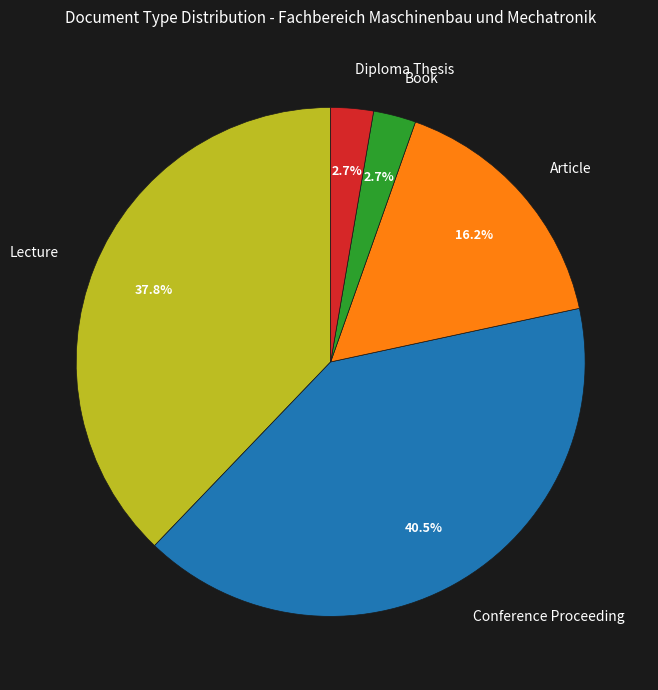

Which category has the biggest portion of the pie?

Conference Proceeding